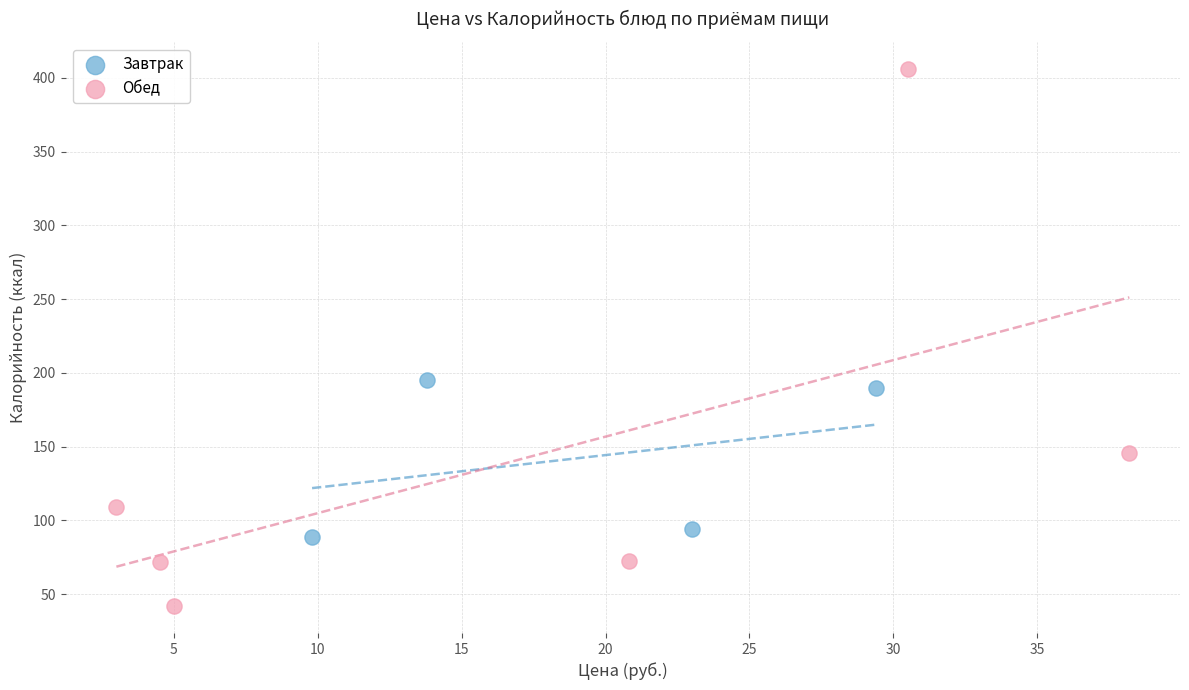

Which series contains the lowest Y value?

Обед